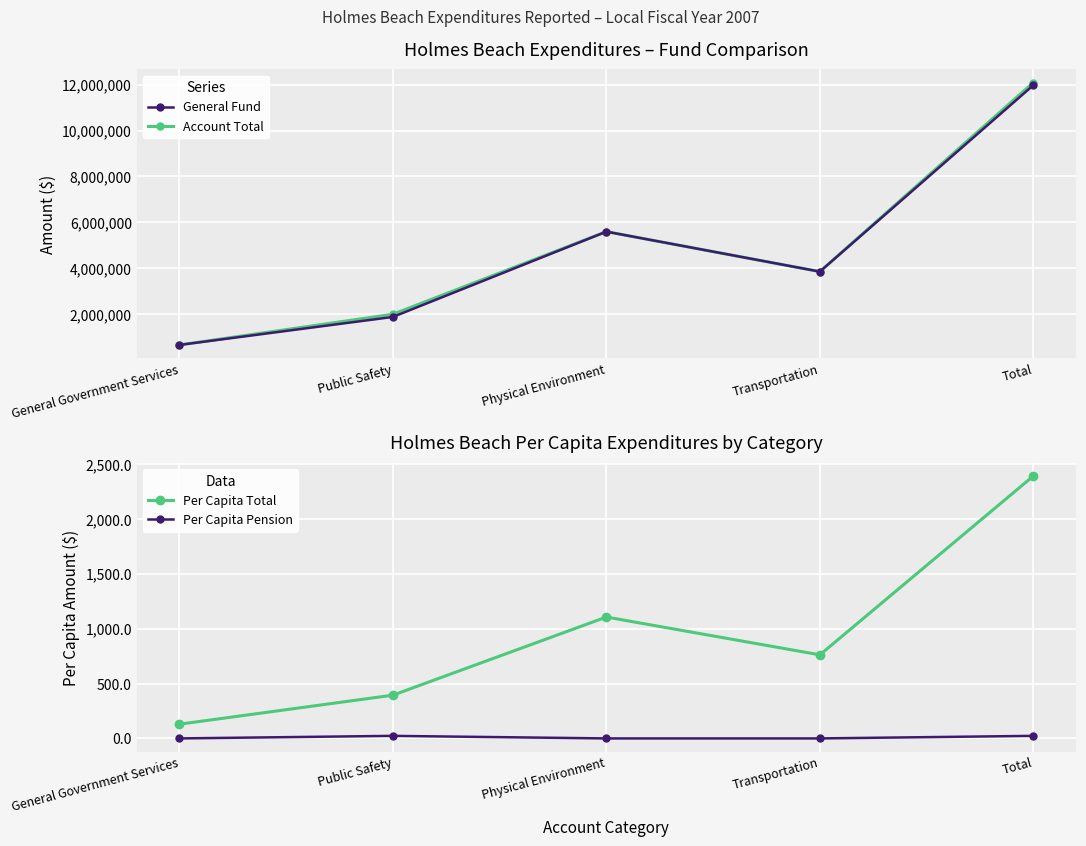

How many series are shown in this chart?

4